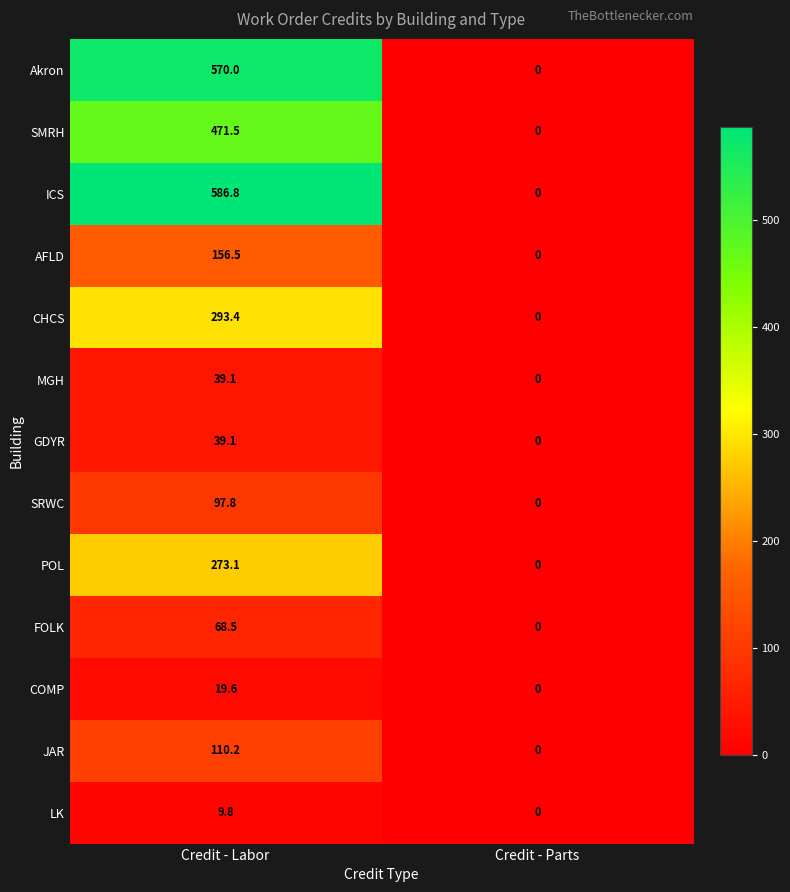

What is the maximum value shown in the chart?

586.8